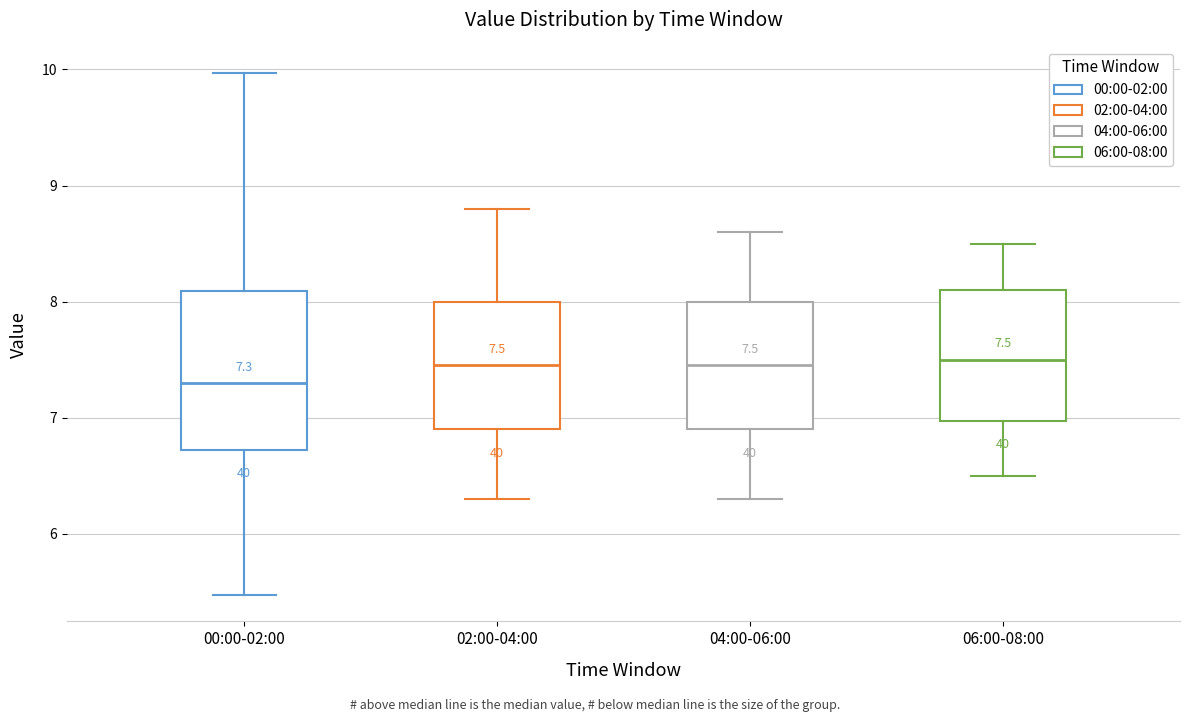

Which box is the tallest, from its lower edge to its upper edge?

00:00-02:00